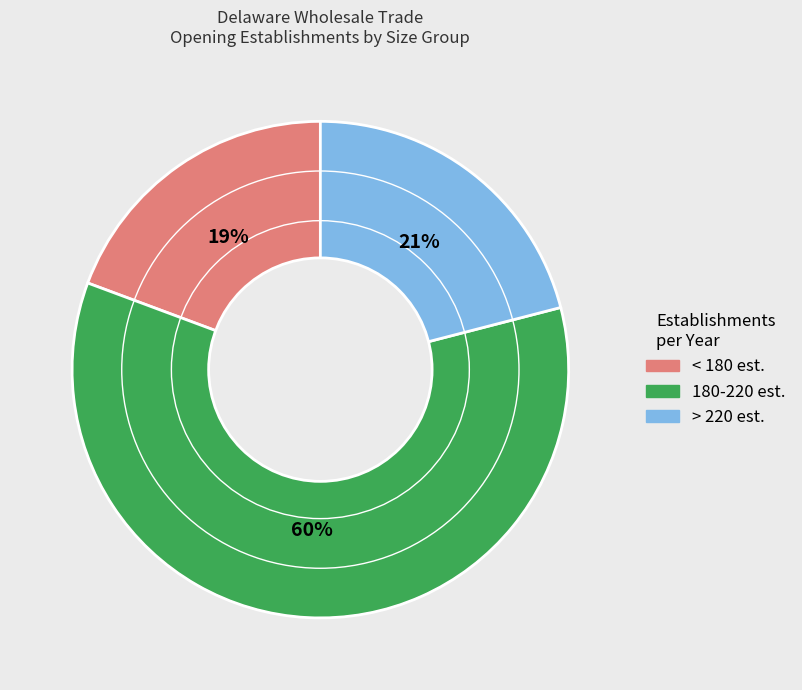

How many segments does this pie chart have?

3